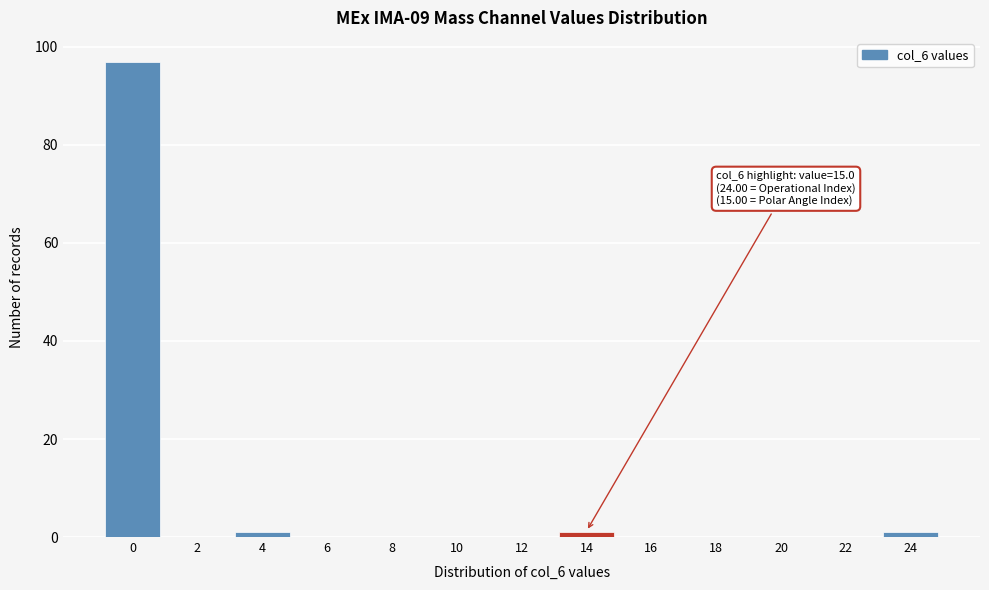

Reading right to left, transcribe all the data shown in this chart.

24=1	22=0	20=0	18=0	16=0	14=1	12=0	10=0	8=0	6=0	4=1	2=0	0=97